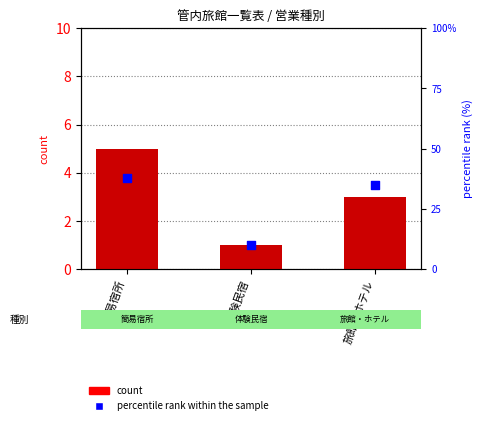

At how many categories does at least one series exceed 16?

2